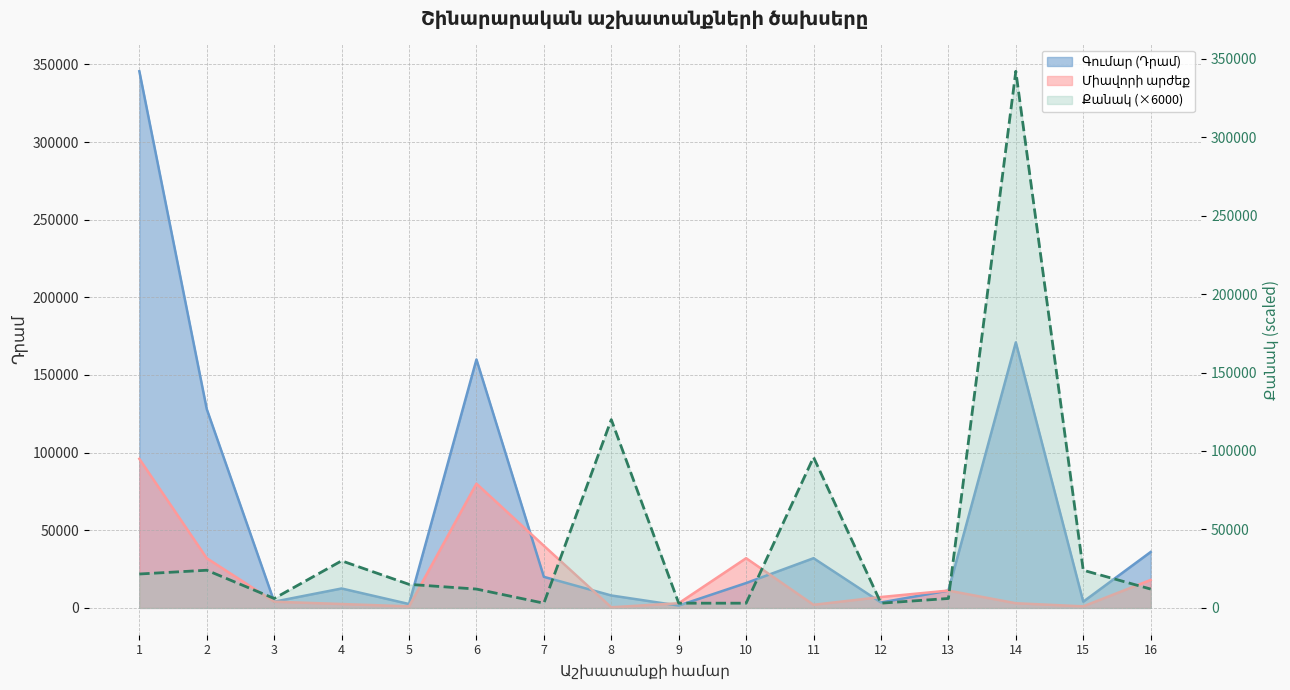

Rank the series at 15 from lowest to highest value.

Միավորի արժեք, Գումար (Դրամ), Քանակ